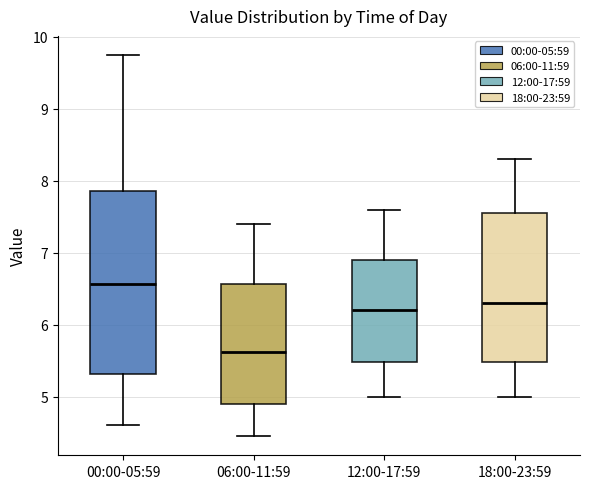

Reading left to right, transcribe this box plot: for each box, give where its median line is, the range the box spans, and where its two whiskers end, as read against the y-axis. The values are not printed on the chart, so give them approximately, as read against the axis.

00:00-05:59: median 6.6, box 5.3 to 7.9, whiskers 4.6 to 9.8
06:00-11:59: median 5.6, box 4.9 to 6.6, whiskers 4.5 to 7.4
12:00-17:59: median 6.2, box 5.5 to 6.9, whiskers 5.0 to 7.6
18:00-23:59: median 6.3, box 5.5 to 7.6, whiskers 5.0 to 8.3